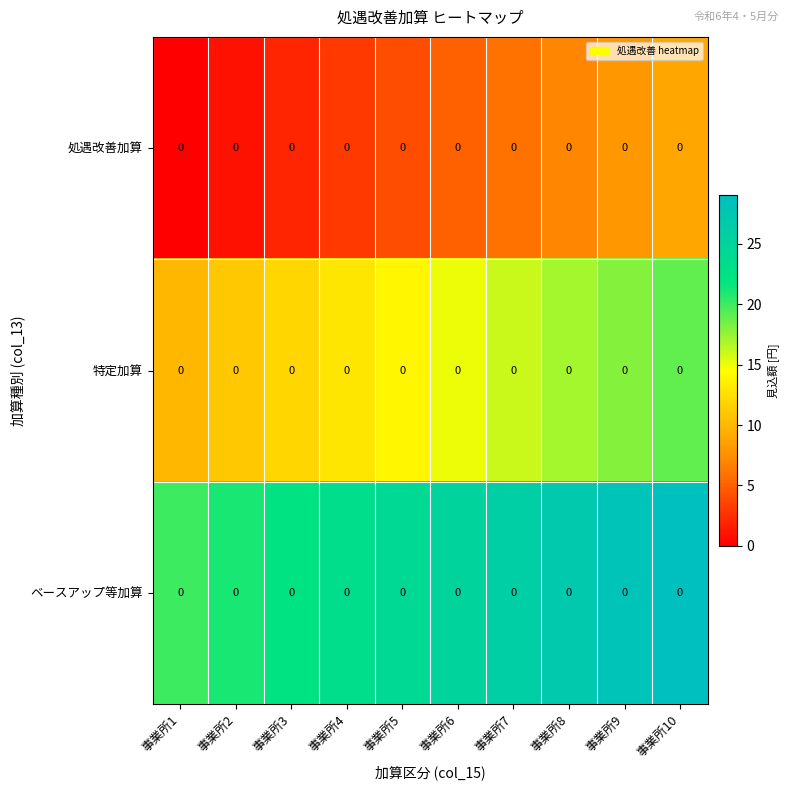

Which series has the largest range (max minus min)?

処遇改善加算